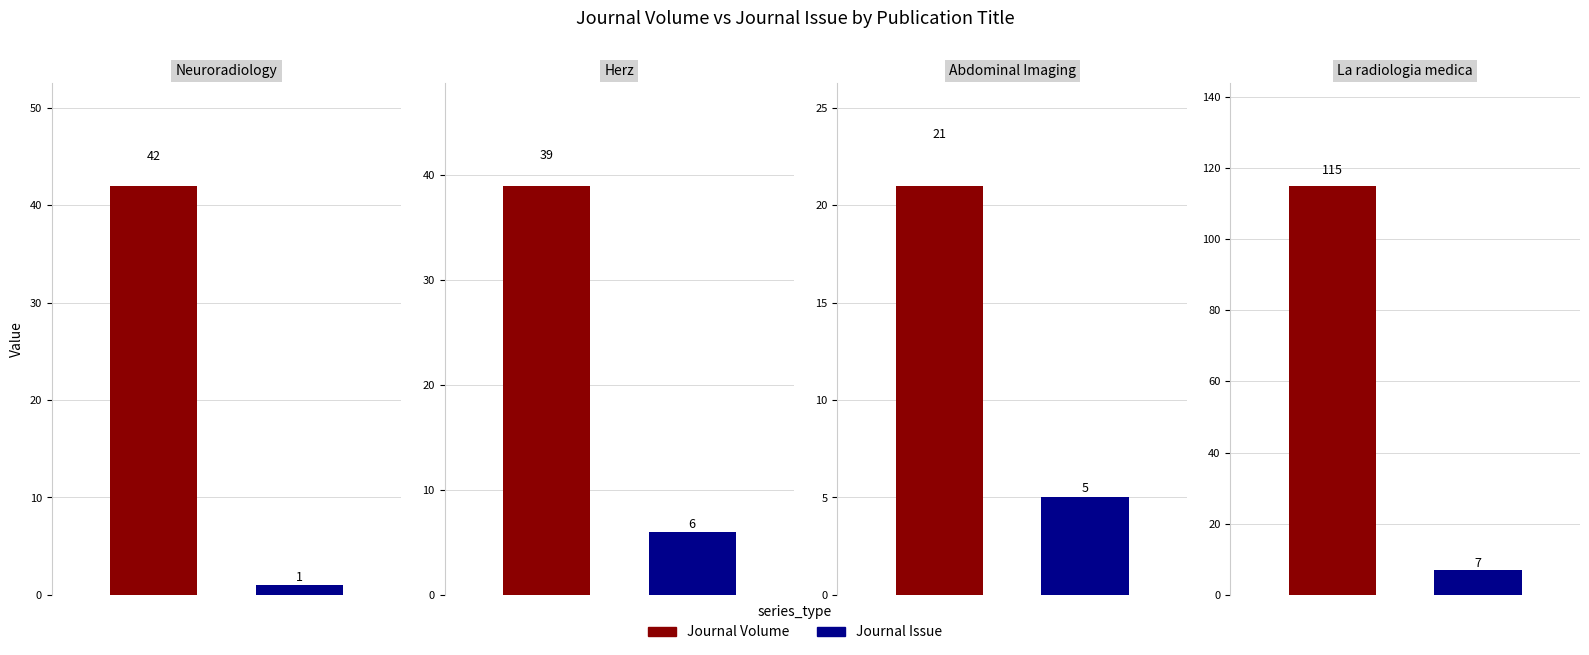

True or false: Journal Issue has a value of 0 at Neuroradiology.

False